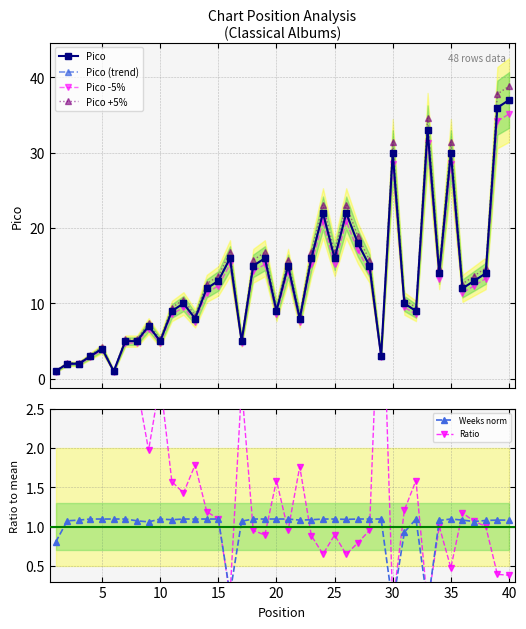

What are all the series names shown in the legend?

Pico, Pico (trend), Pico -5%, Pico +5%, Weeks norm, Ratio